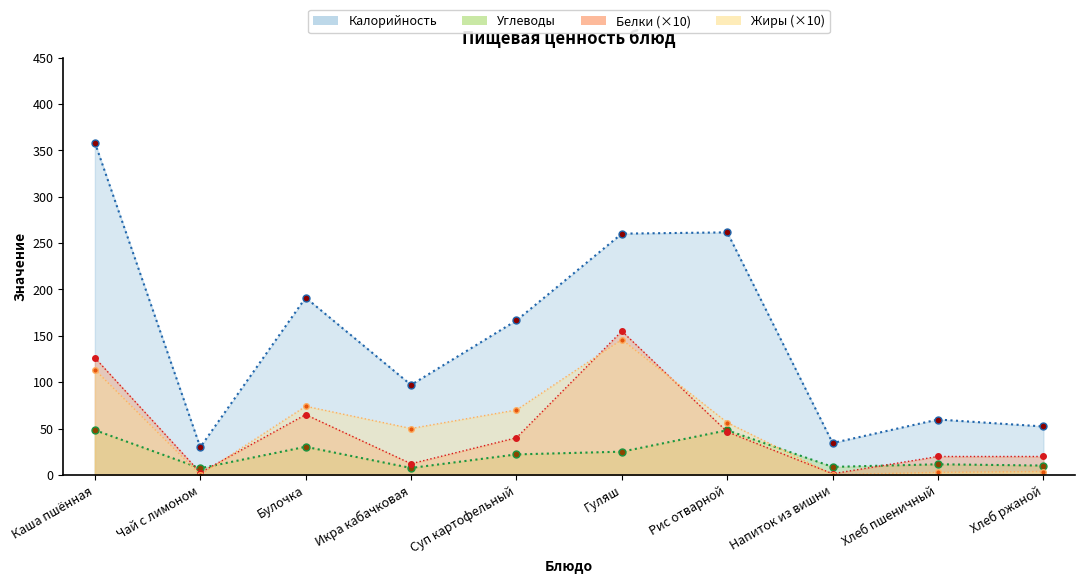

What value does the Белки series have at Гуляш?

155.1